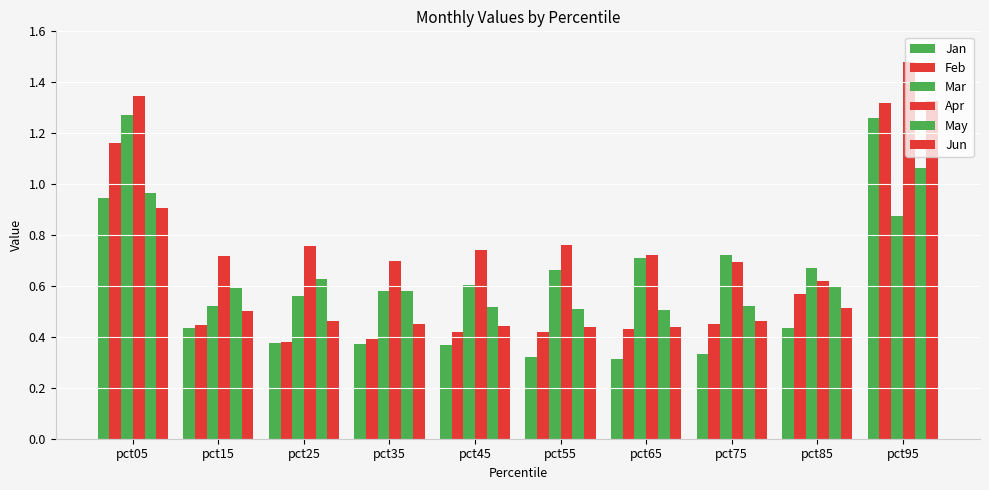

At how many categories does at least one series exceed 0?

10